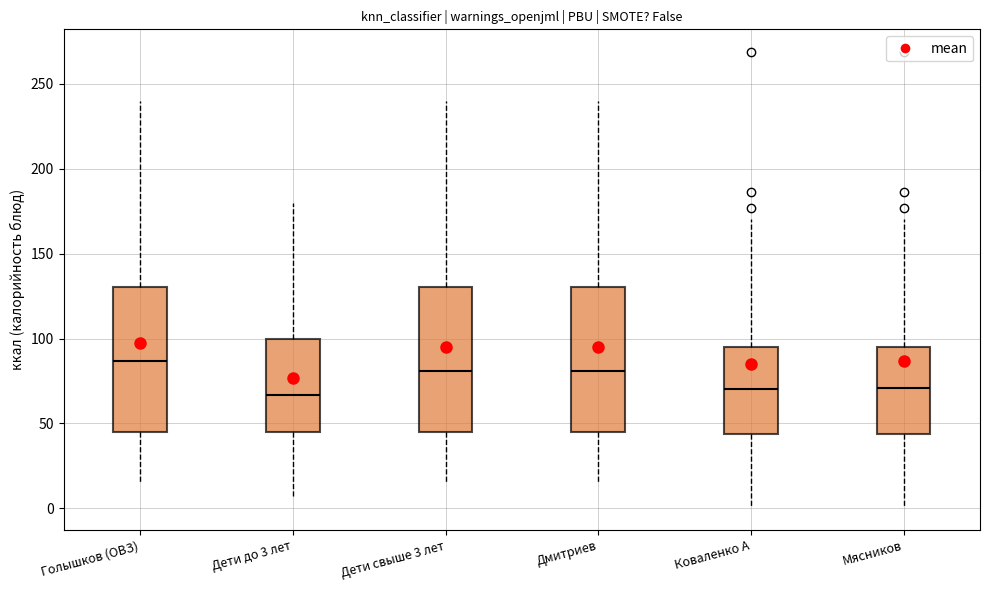

Reading left to right, transcribe this box plot: for each box, give where its median line is, the range the box spans, and where its two whiskers end, as read against the y-axis. The values are not printed on the chart, so give them approximately, as read against the axis.

Голышков (ОВЗ): median 85, box 45 to 130, whiskers 15 to 240
Дети до 3 лет: median 65, box 45 to 100, whiskers 5 to 180
Дети свыше 3 лет: median 80, box 45 to 130, whiskers 15 to 240
Дмитриев: median 80, box 45 to 130, whiskers 15 to 240
Коваленко А: median 70, box 45 to 95, whiskers 0 to 170
Мясников: median 70, box 45 to 95, whiskers 0 to 170